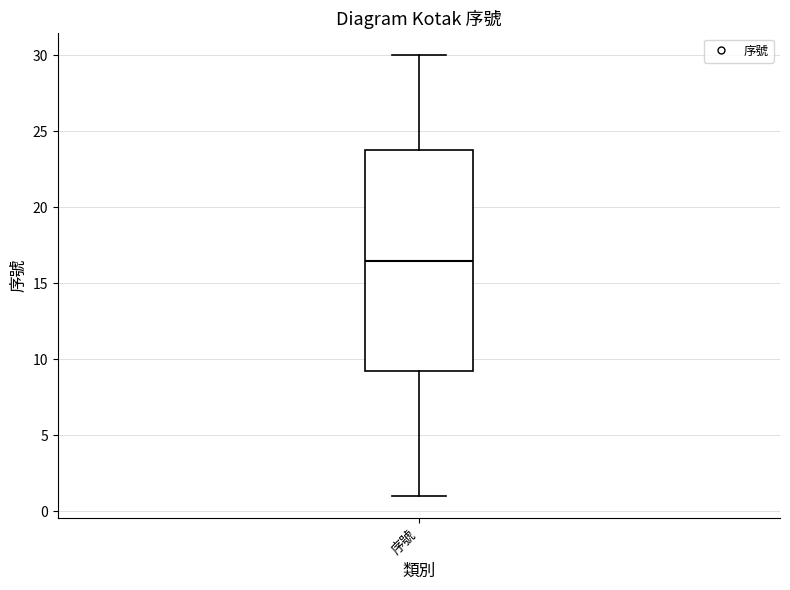

Where is the lower edge of the box for 序號 on the y-axis? The values are not printed on the chart, so give them approximately, as read against the axis.

9.5